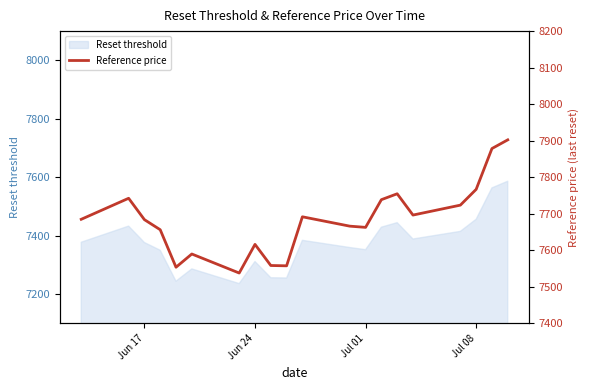

Is it true that Reset threshold equals 7311.4 at Jun 24?

True